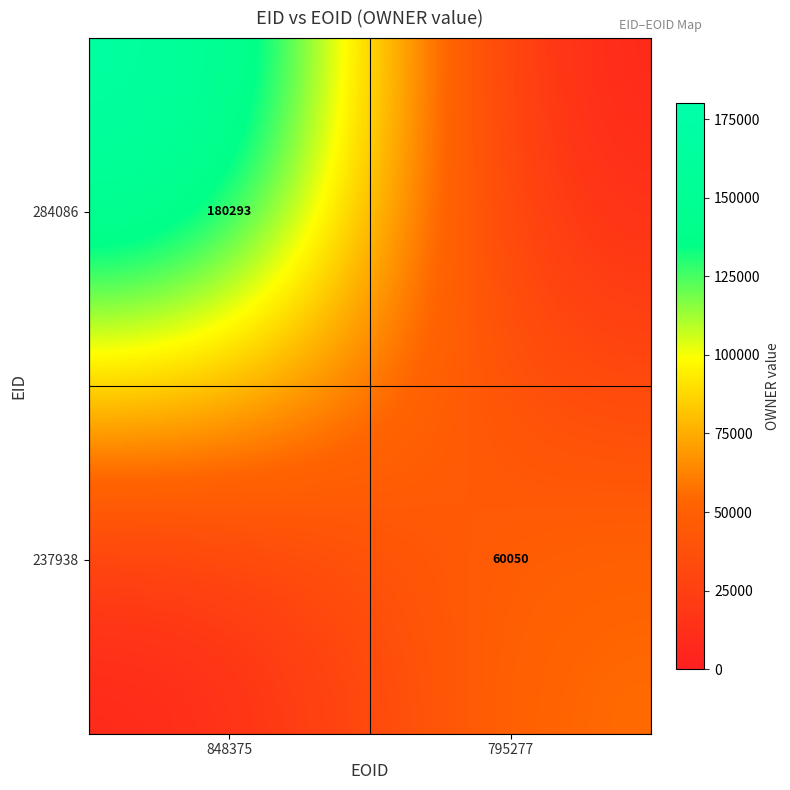

Is the value of 284086 at 848375 greater than the value of 237938 at 795277?

Yes